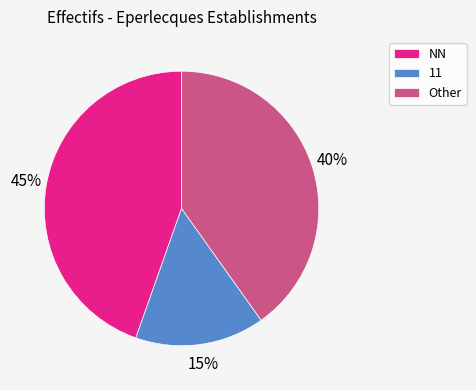

Is there any slice that represents more than half of the pie?

No